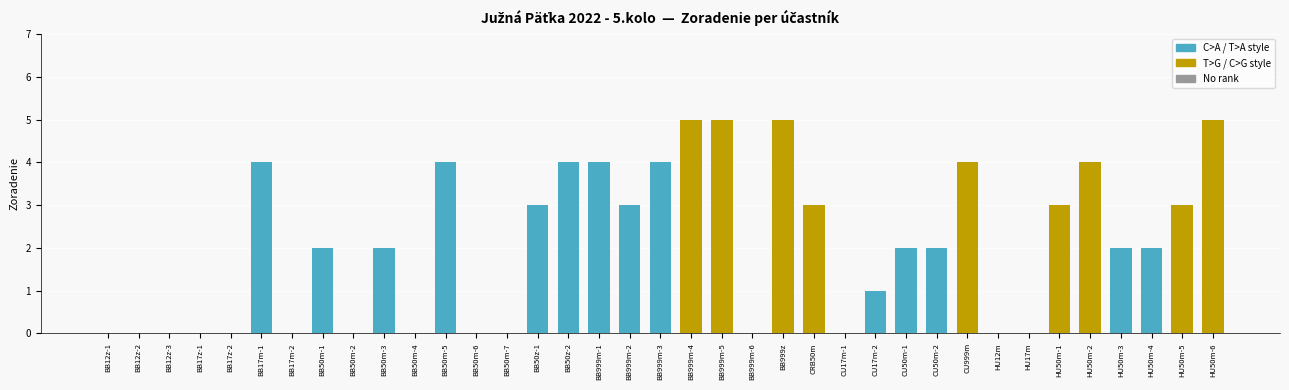

Reading left to right, transcribe all the data shown in this chart.

BB12z-1=0	BB12z-2=0	BB12z-3=0	BB17z-1=0	BB17z-2=0	BB17m-1=4	BB17m-2=0	BB50m-1=2	BB50m-2=0	BB50m-3=2	BB50m-4=0	BB50m-5=4	BB50m-6=0	BB50m-7=0	BB50z-1=3	BB50z-2=4	BB999m-1=4	BB999m-2=3	BB999m-3=4	BB999m-4=5	BB999m-5=5	BB999m-6=0	BB999z=5	CRB50m=3	CU17m-1=0	CU17m-2=1	CU50m-1=2	CU50m-2=2	CU999m=4	HU12m=0	HU17m=0	HU50m-1=3	HU50m-2=4	HU50m-3=2	HU50m-4=2	HU50m-5=3	HU50m-6=5